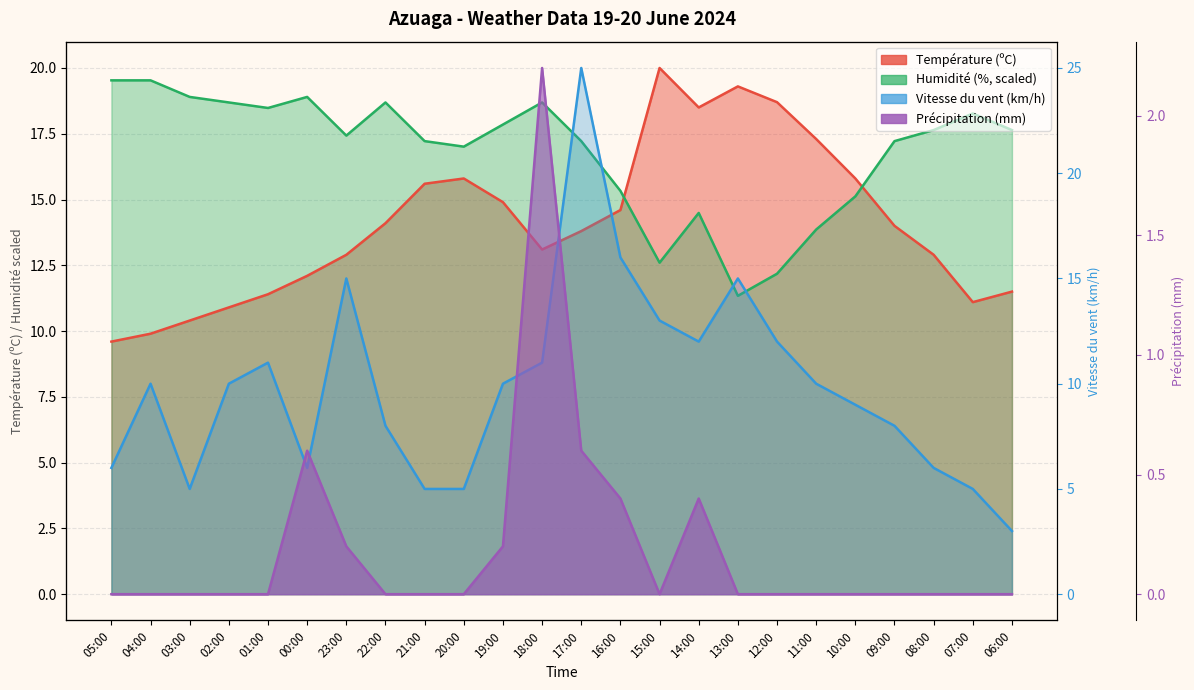

What is the label of the 22nd point from the right?

03:00